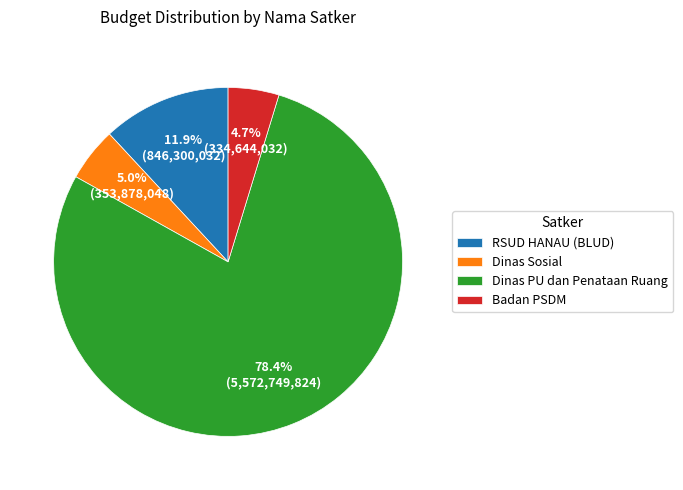

What is the largest slice in the pie chart?

Dinas PU dan Penataan Ruang